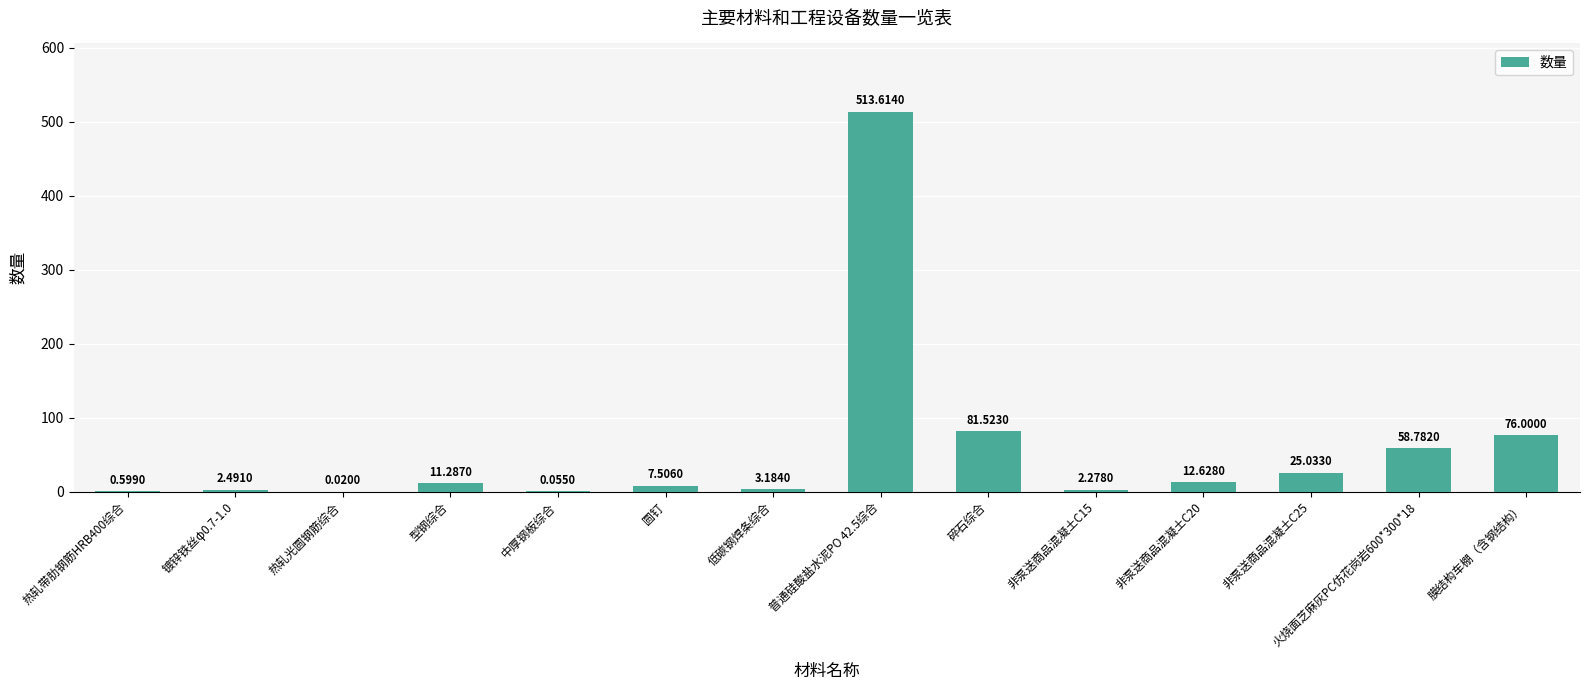

What is the sum of all values?

795.0